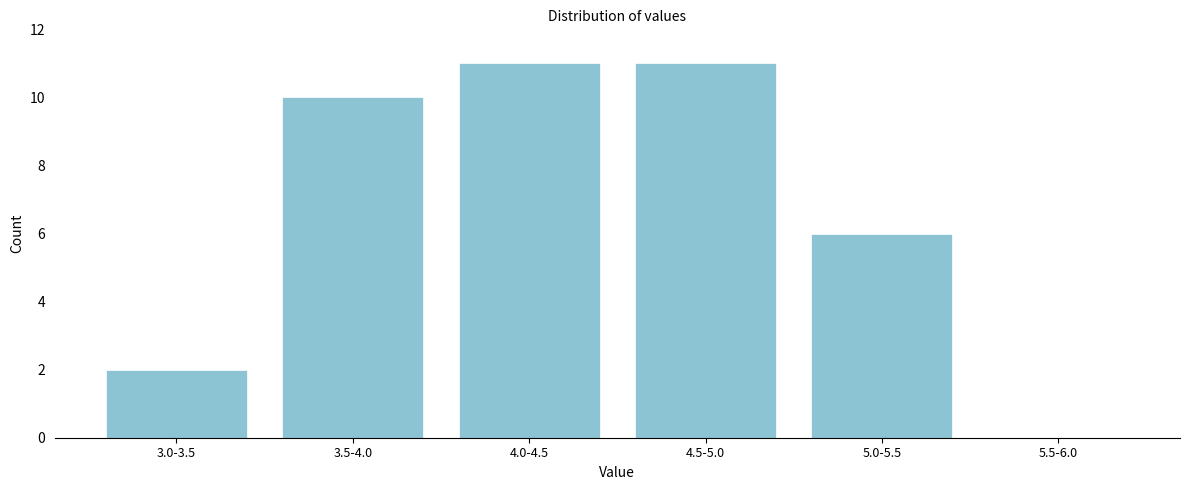

Reading left to right, what are all the values shown in this chart?

3.0-3.5=2	3.5-4.0=10	4.0-4.5=11	4.5-5.0=11	5.0-5.5=6	5.5-6.0=0